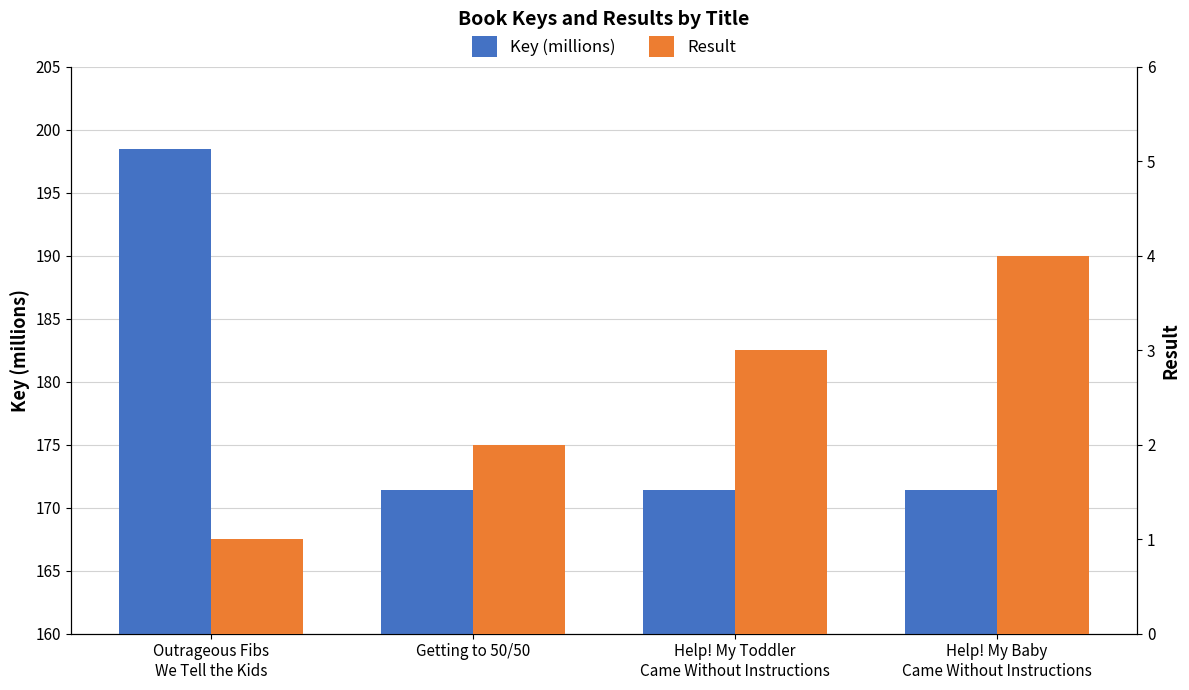

List the series in order of their overall mean, highest first.

Key (millions), Result